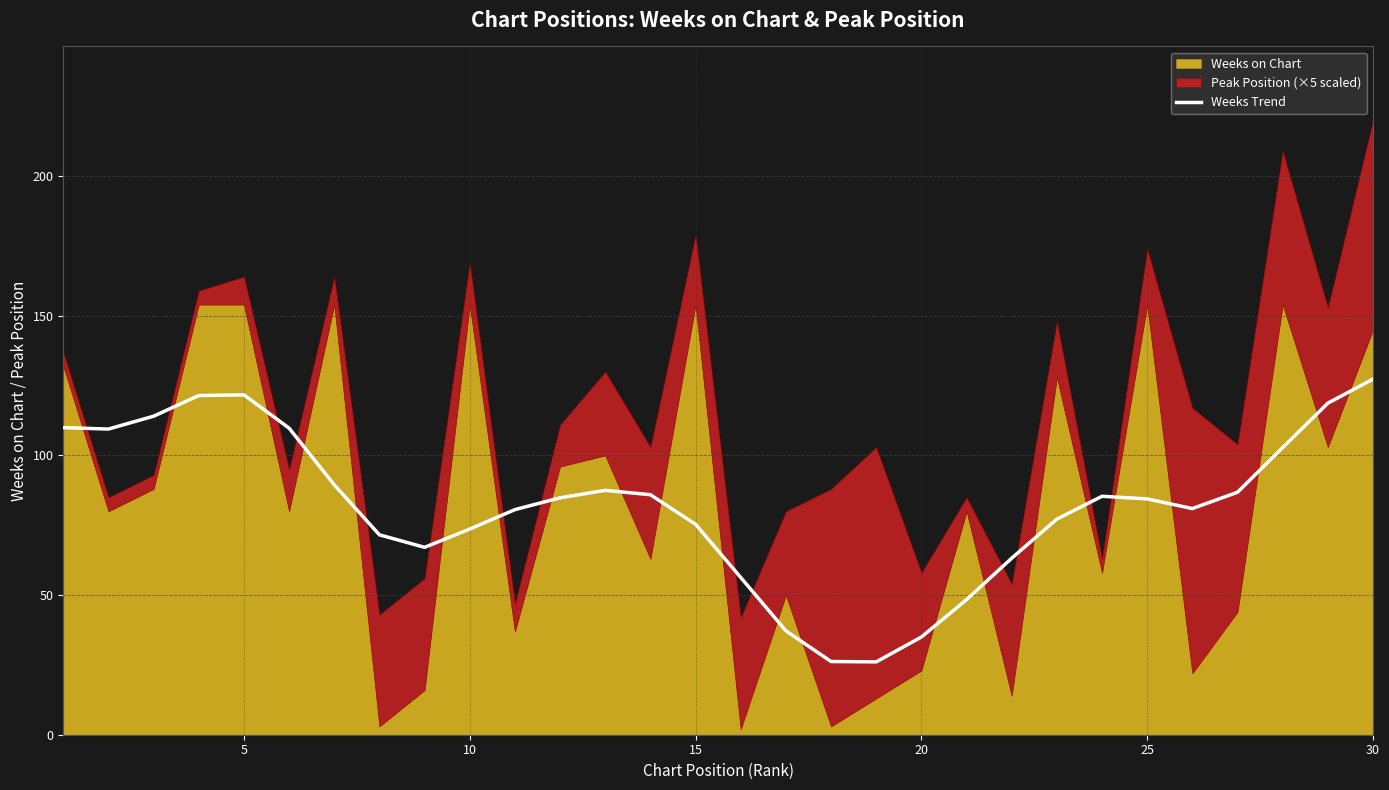

Count the number of categories in the chart.

30